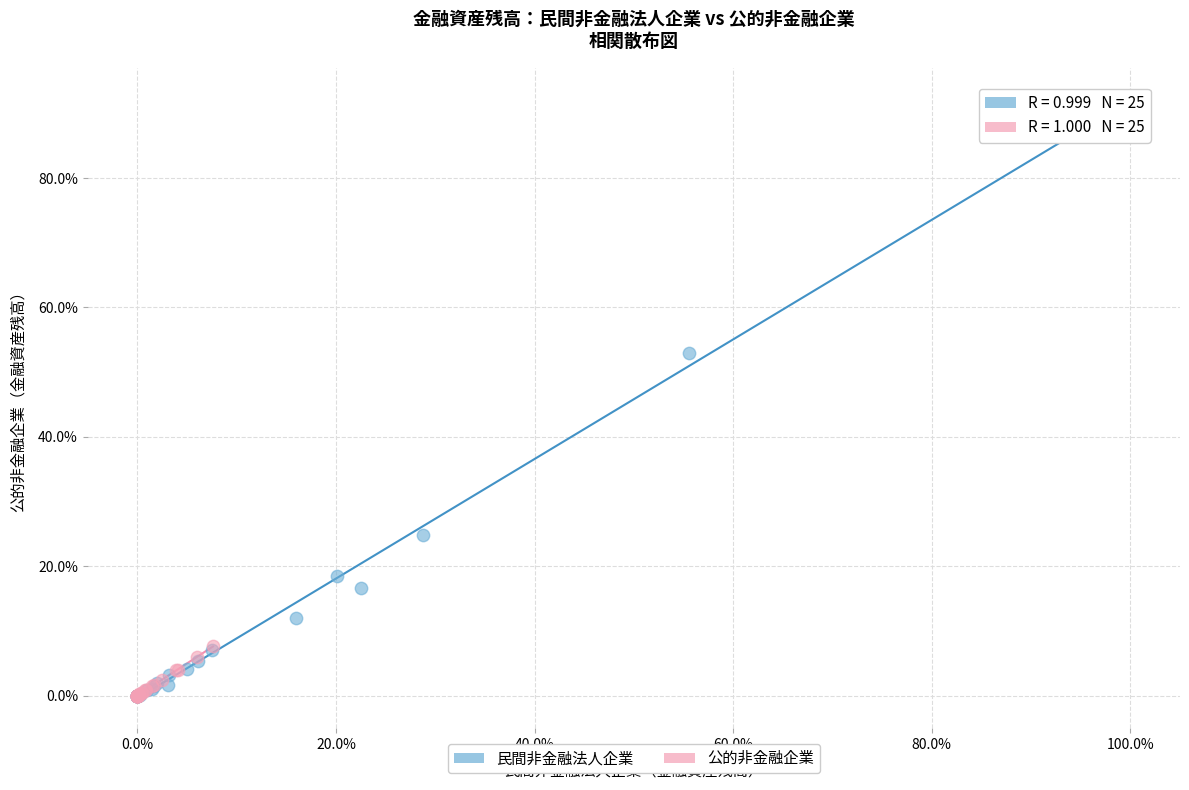

Which series contains the highest Y value?

民間非金融法人企業